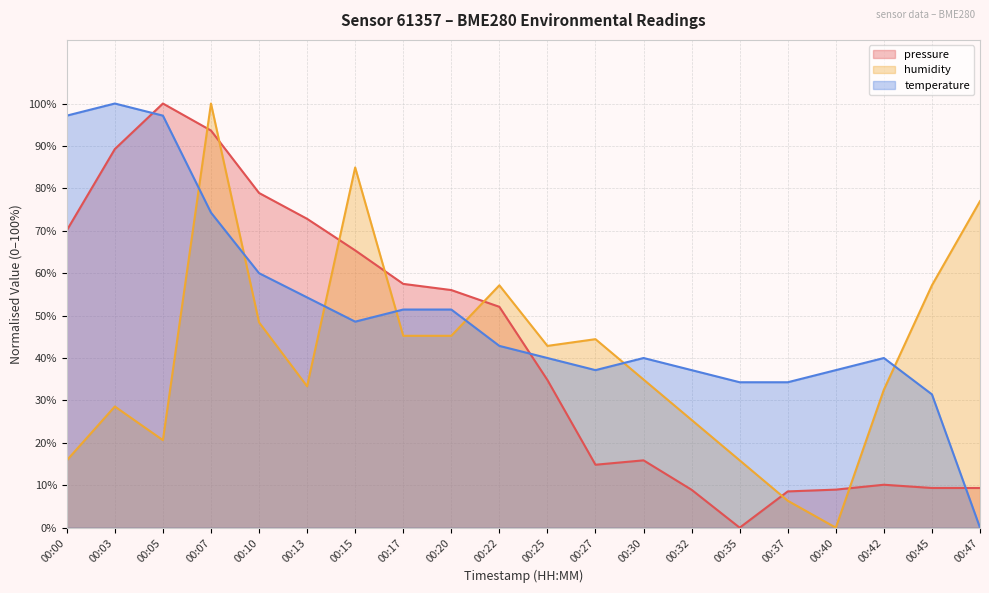

At which category is the sum across all series the highest?

00:07